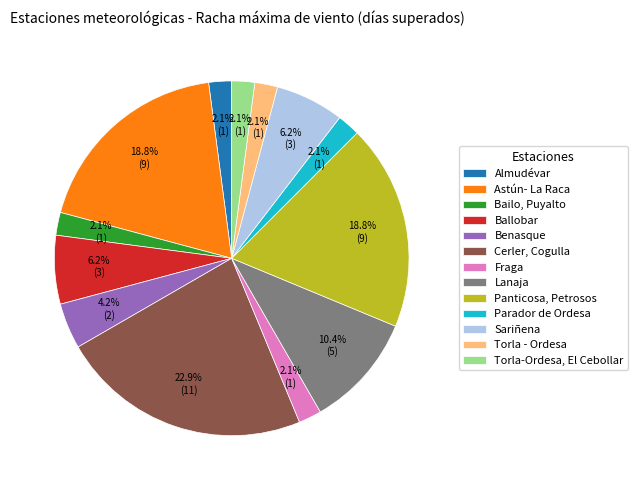

Does any single category account for the majority?

No